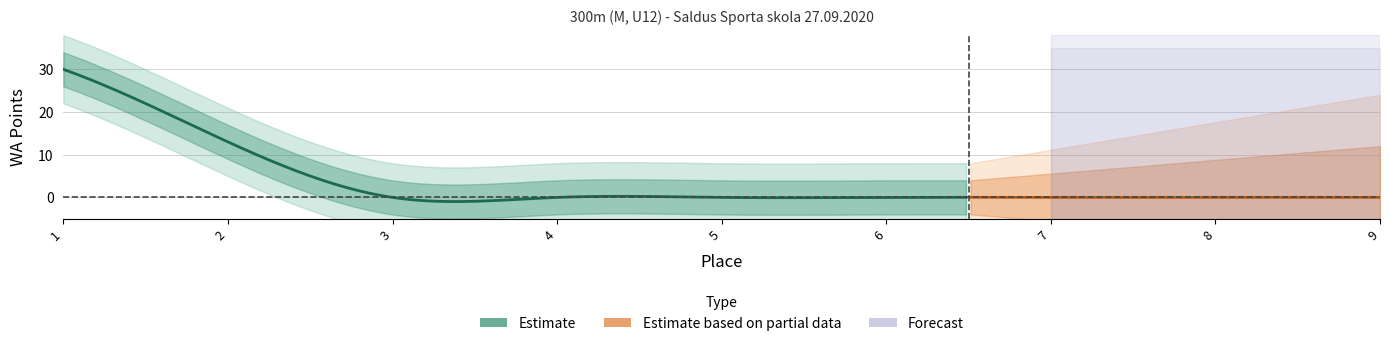

What is the difference between the maximum and second lowest values in the Place series?

7